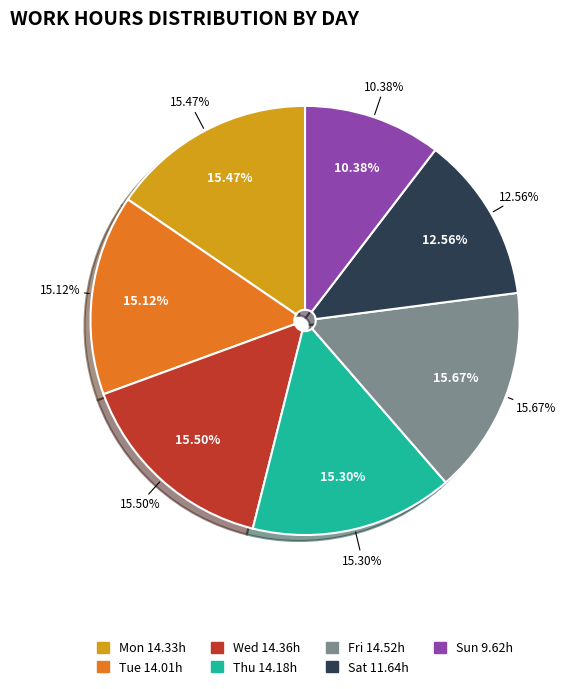

Approximately how many times larger is the value at Sat compared to Sun?

1.2